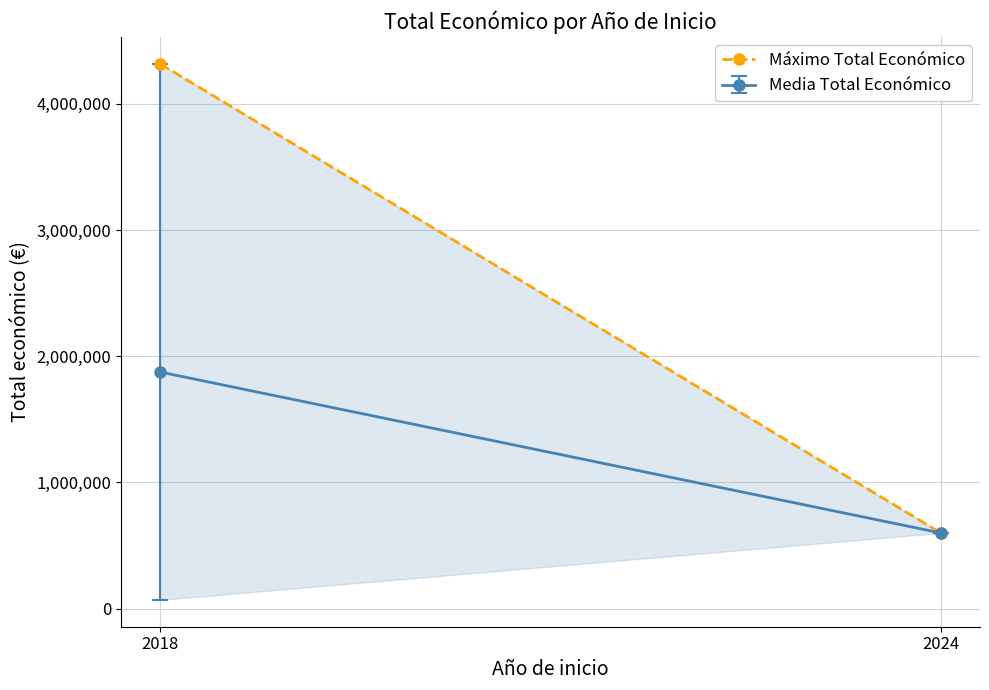

At which label is the value closest to 2457792?

2018